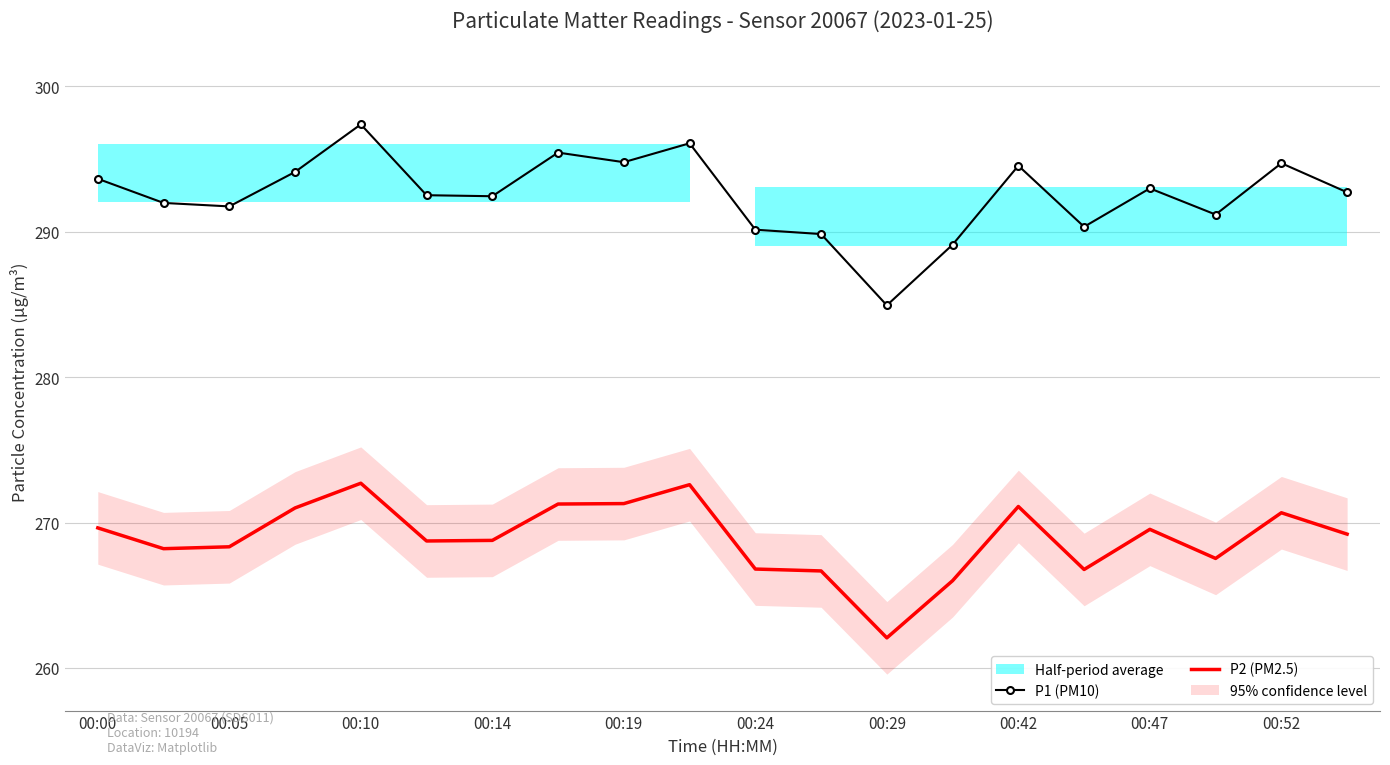

Read the P1 (PM10) value at 00:05.

291.7